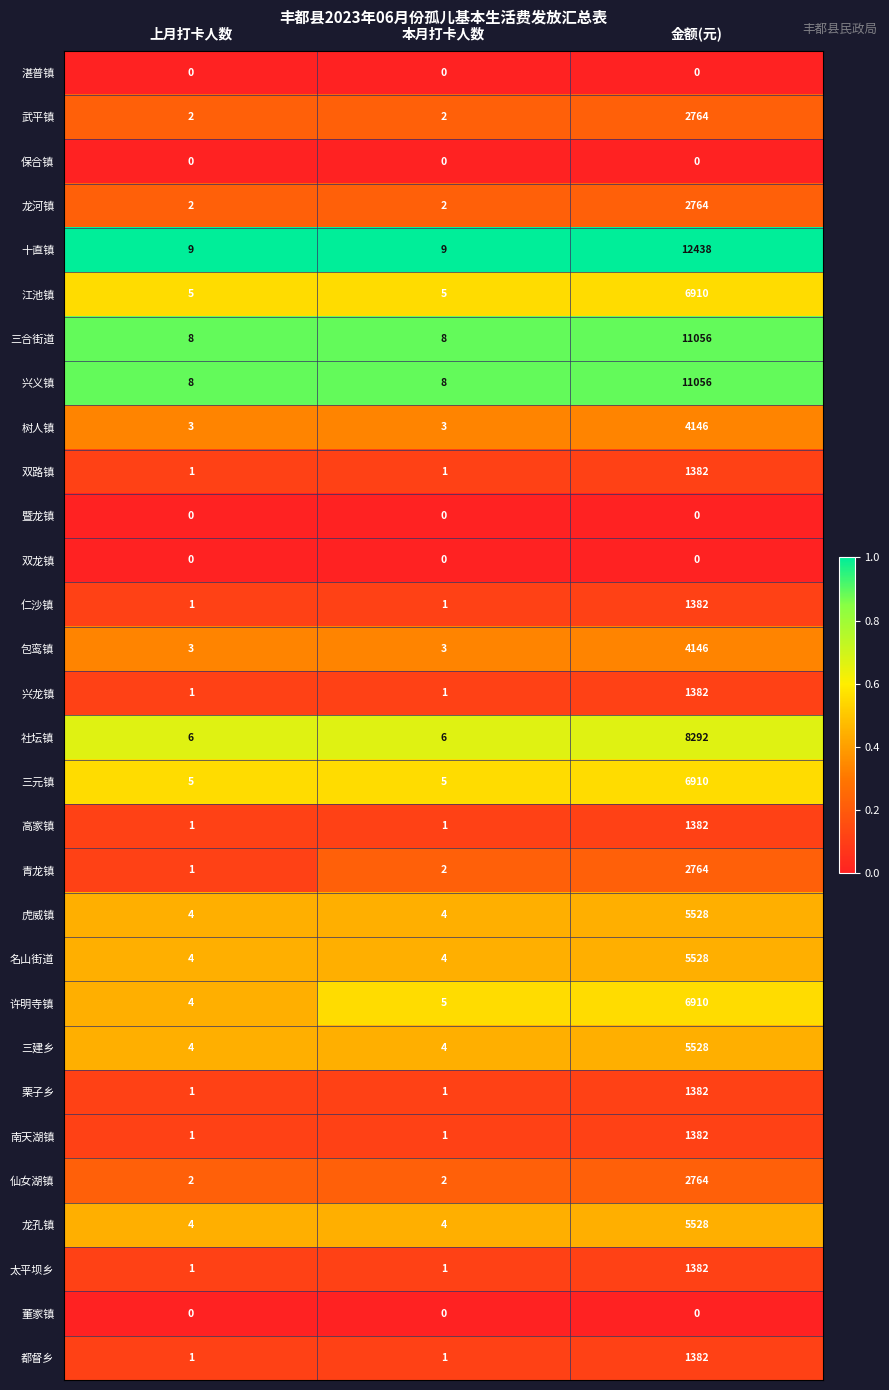

What is the spread (max minus min) of values at 上月打卡人数?

9